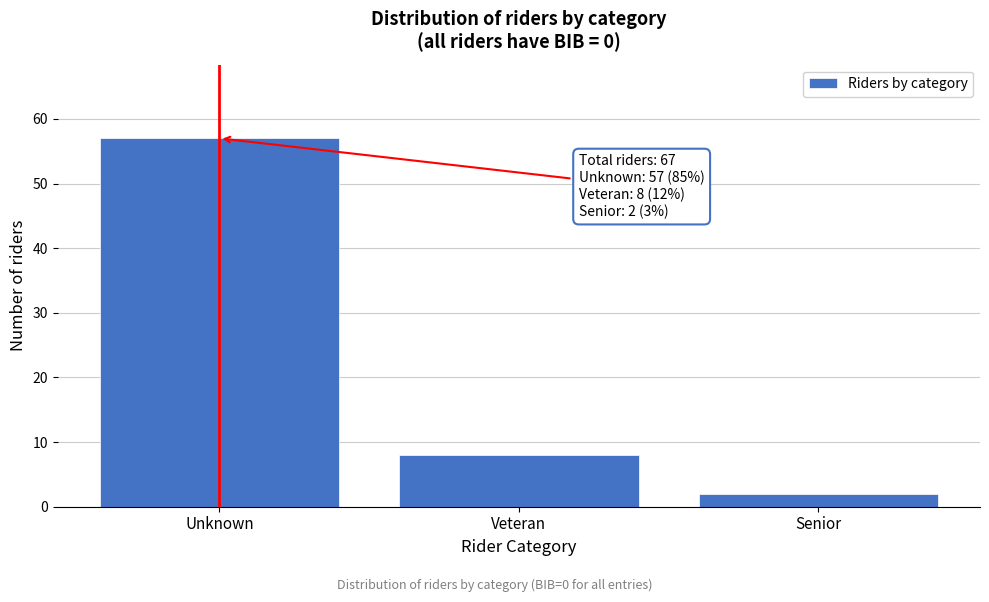

Reading left to right, list all the values displayed in this chart.

57	8	2